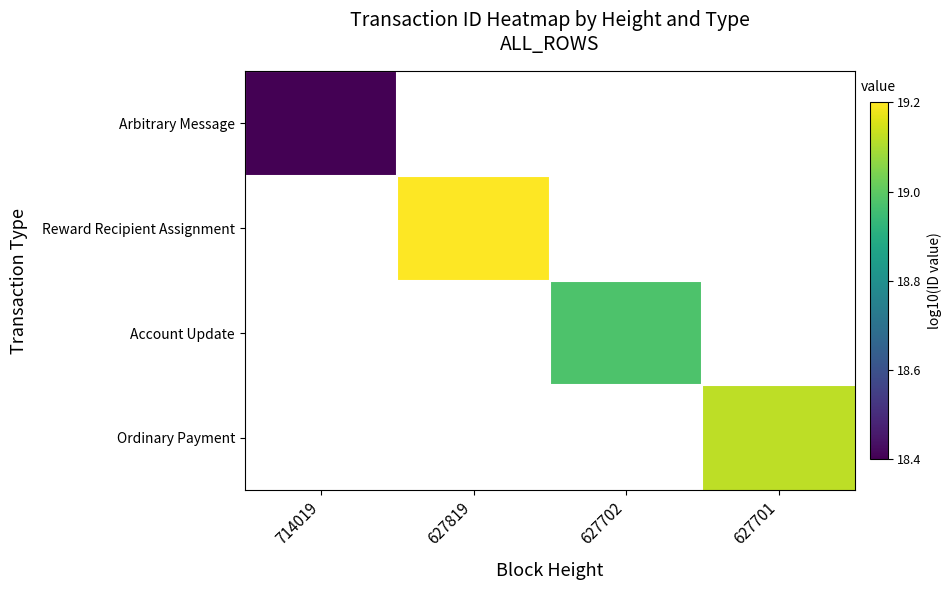

How many values in the Account Update series exceed 18?

1